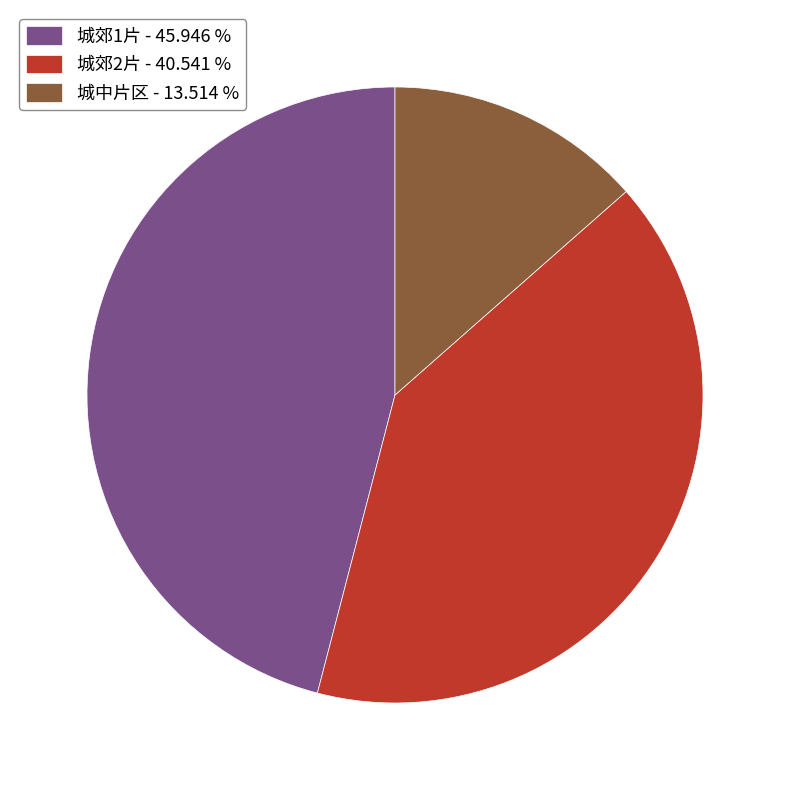

Between 城郊1片 - 45.946 % and 城郊2片 - 40.541 %, which is larger?

城郊1片 - 45.946 %